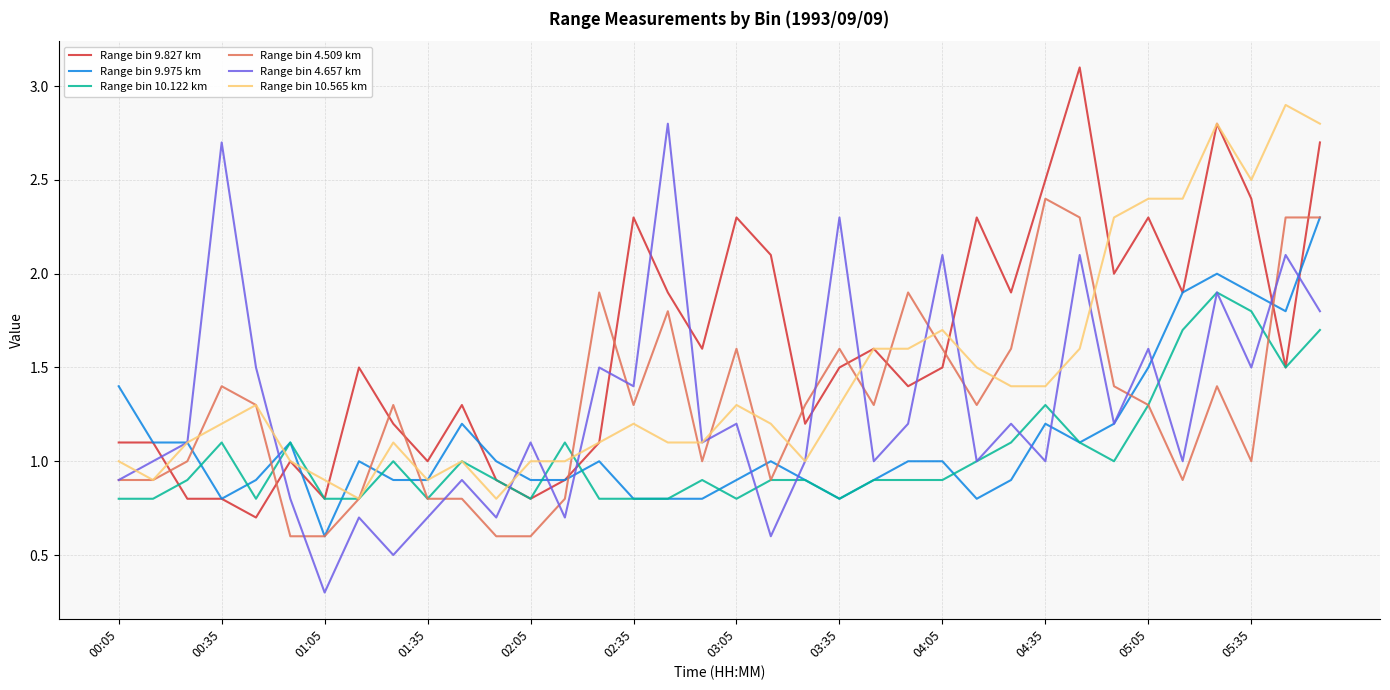

What are all the series names shown in the legend?

Range bin 9.827 km, Range bin 9.975 km, Range bin 10.122 km, Range bin 4.509 km, Range bin 4.657 km, Range bin 10.565 km